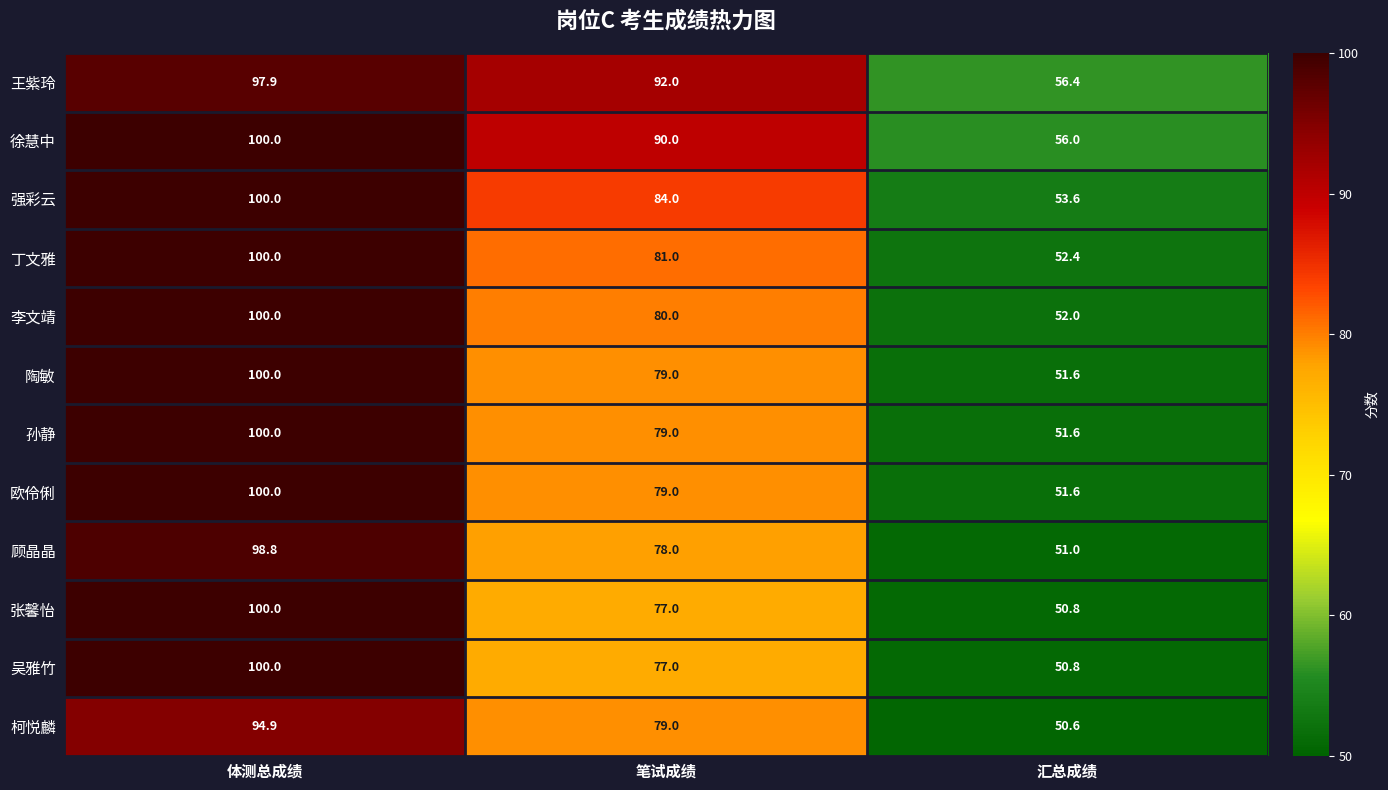

What is the minimum value for 吴雅竹?

50.8